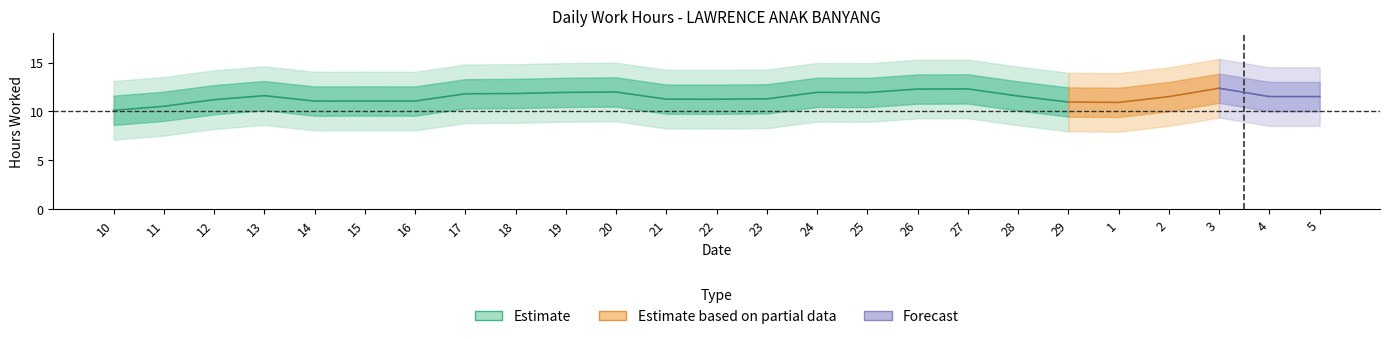

What value does the data have at 17?

11.8